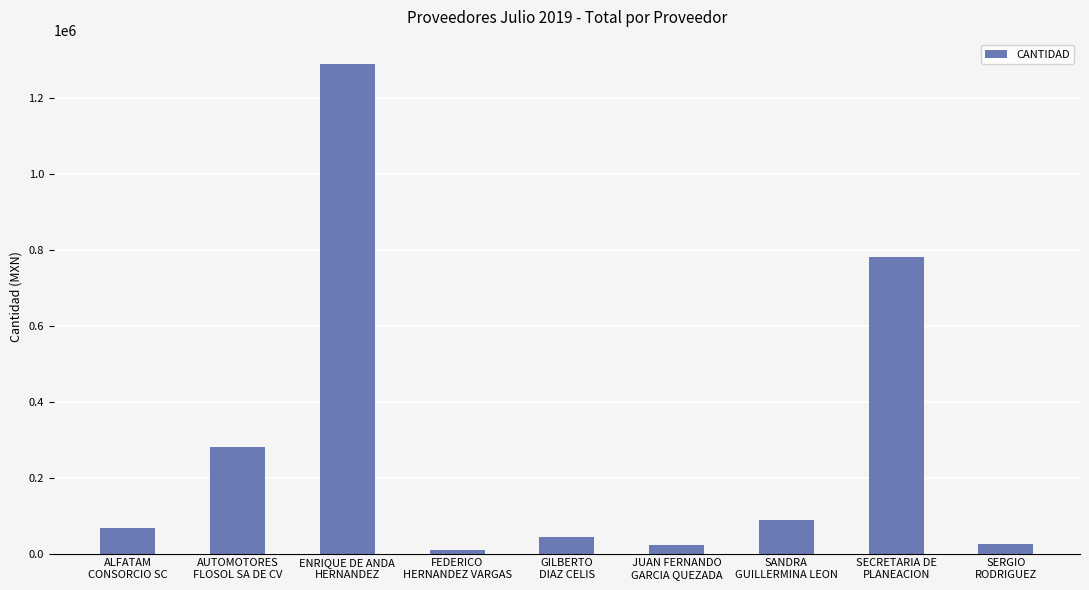

What is the change in value from GILBERTO
DIAZ CELIS to JUAN FERNANDO
GARCIA QUEZADA?

-20380.0